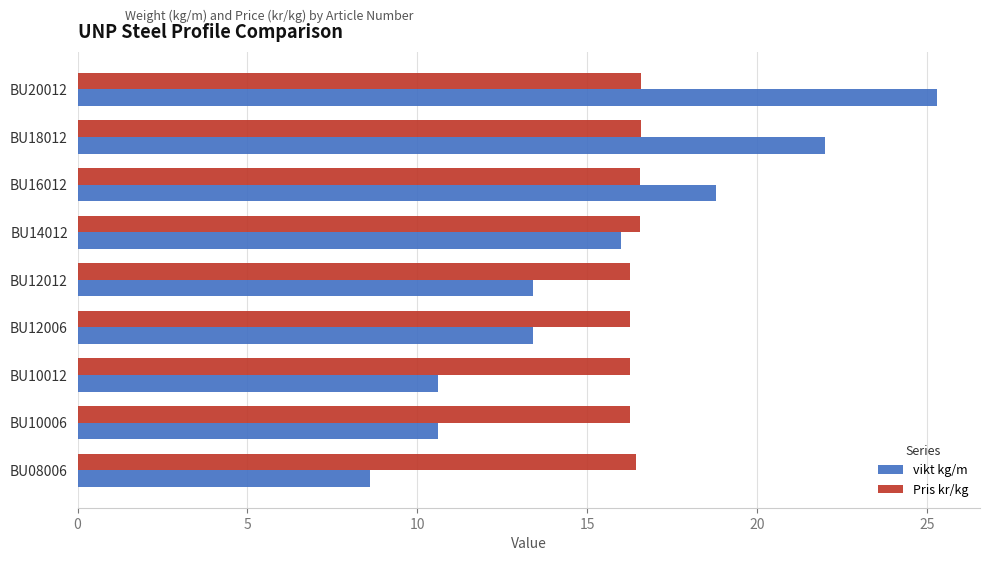

What is the difference between the maximum and minimum values in the vikt kg/m series?

16.7